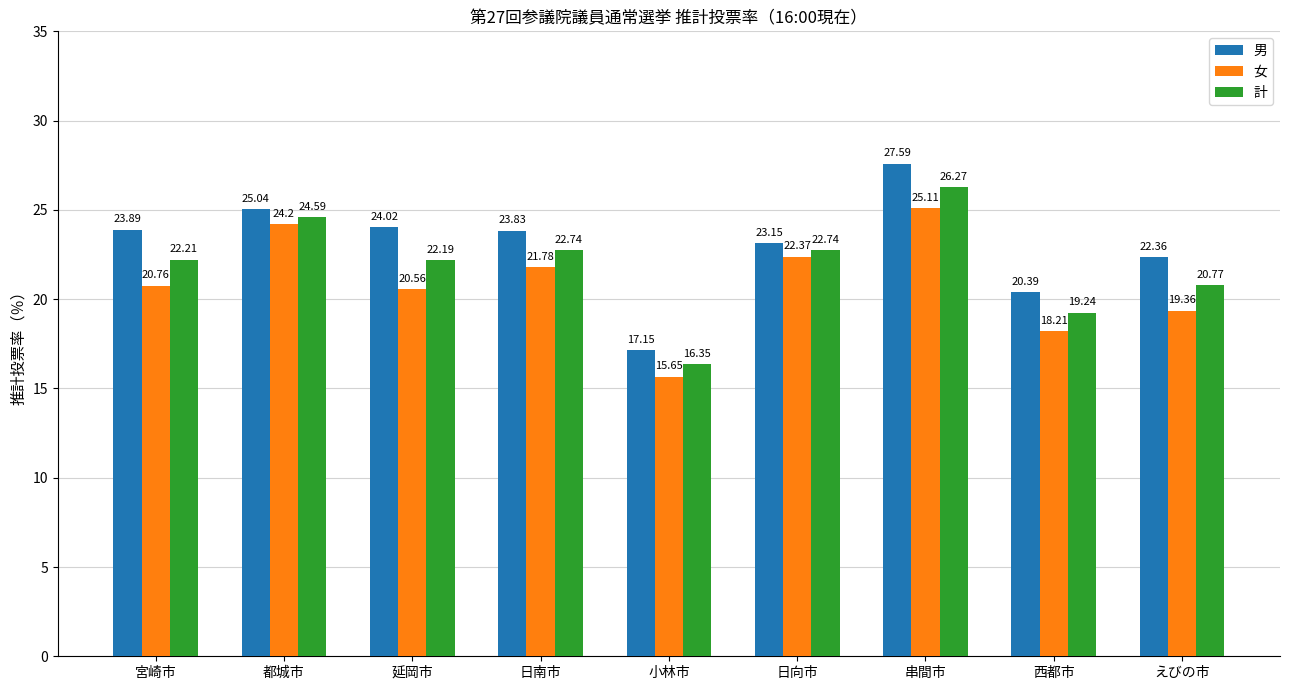

Which category has the lowest value in the 計 series?

小林市